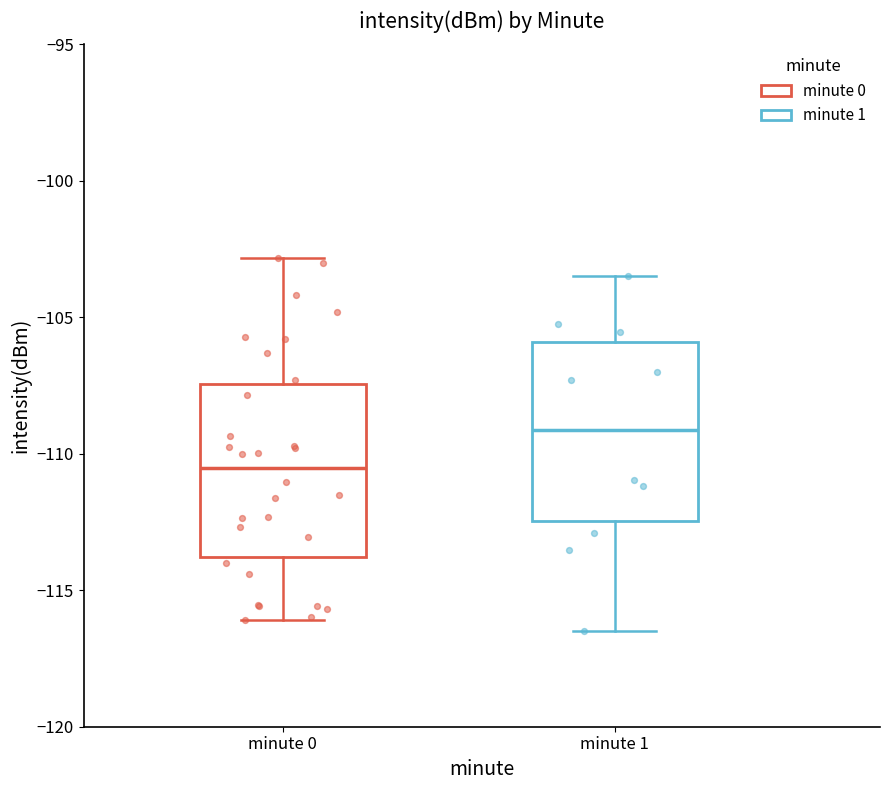

Which box's median line is the highest?

minute 1